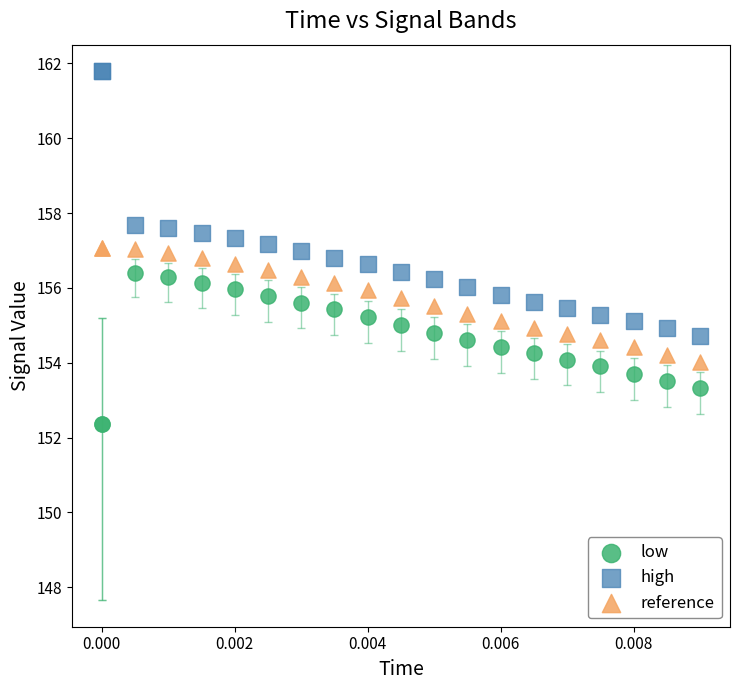

Which series has the widest spread of Y values?

high